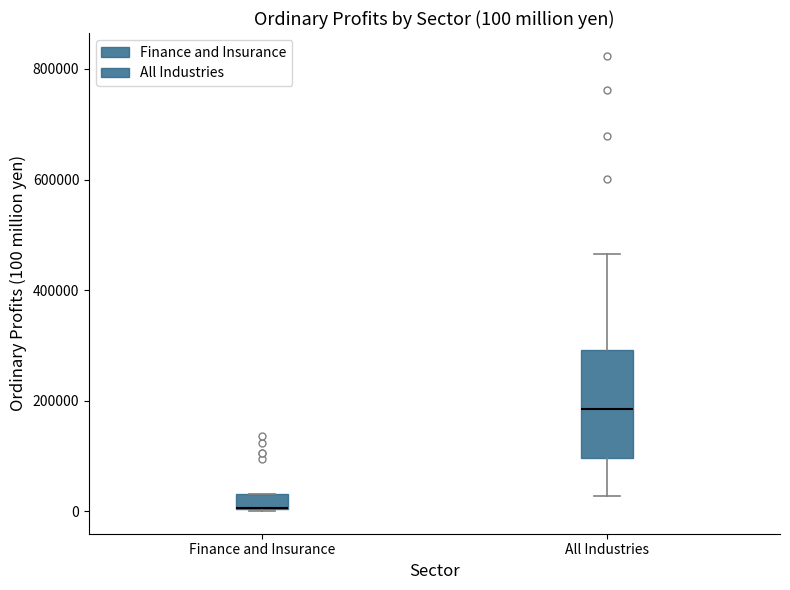

Which box is the tallest, from its lower edge to its upper edge?

All Industries